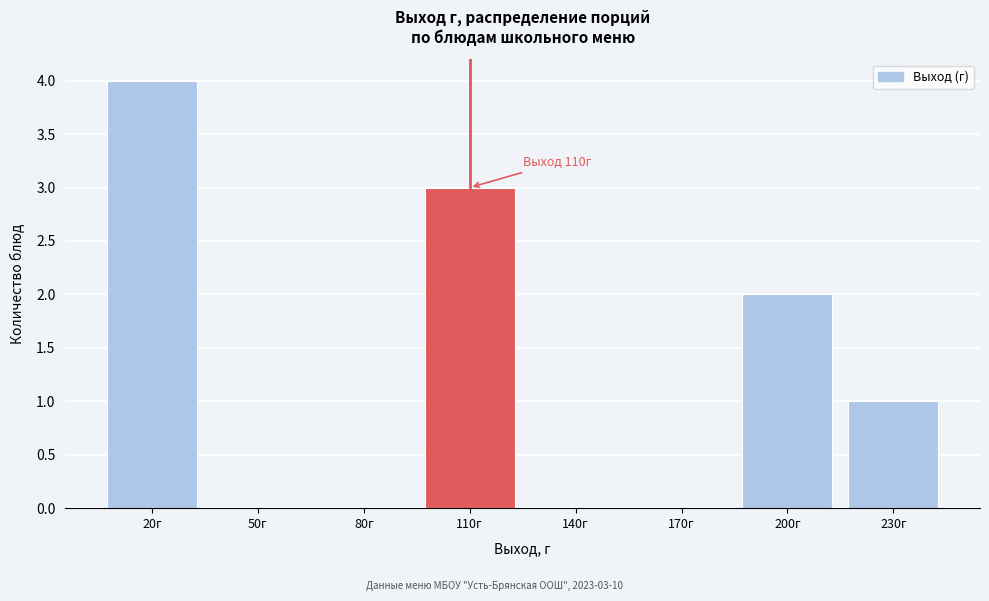

Reading left to right, extract all data points from this chart.

20г=4	50г=0	80г=0	110г=3	140г=0	170г=0	200г=2	230г=1